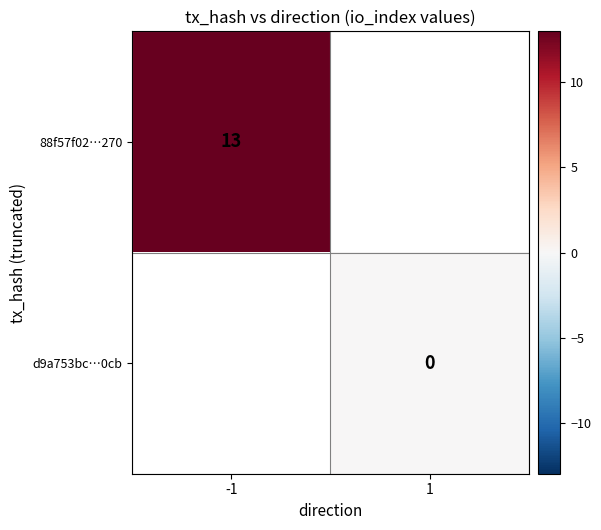

Is it true that 88f57f02…270 equals 7.8 at -1?

False